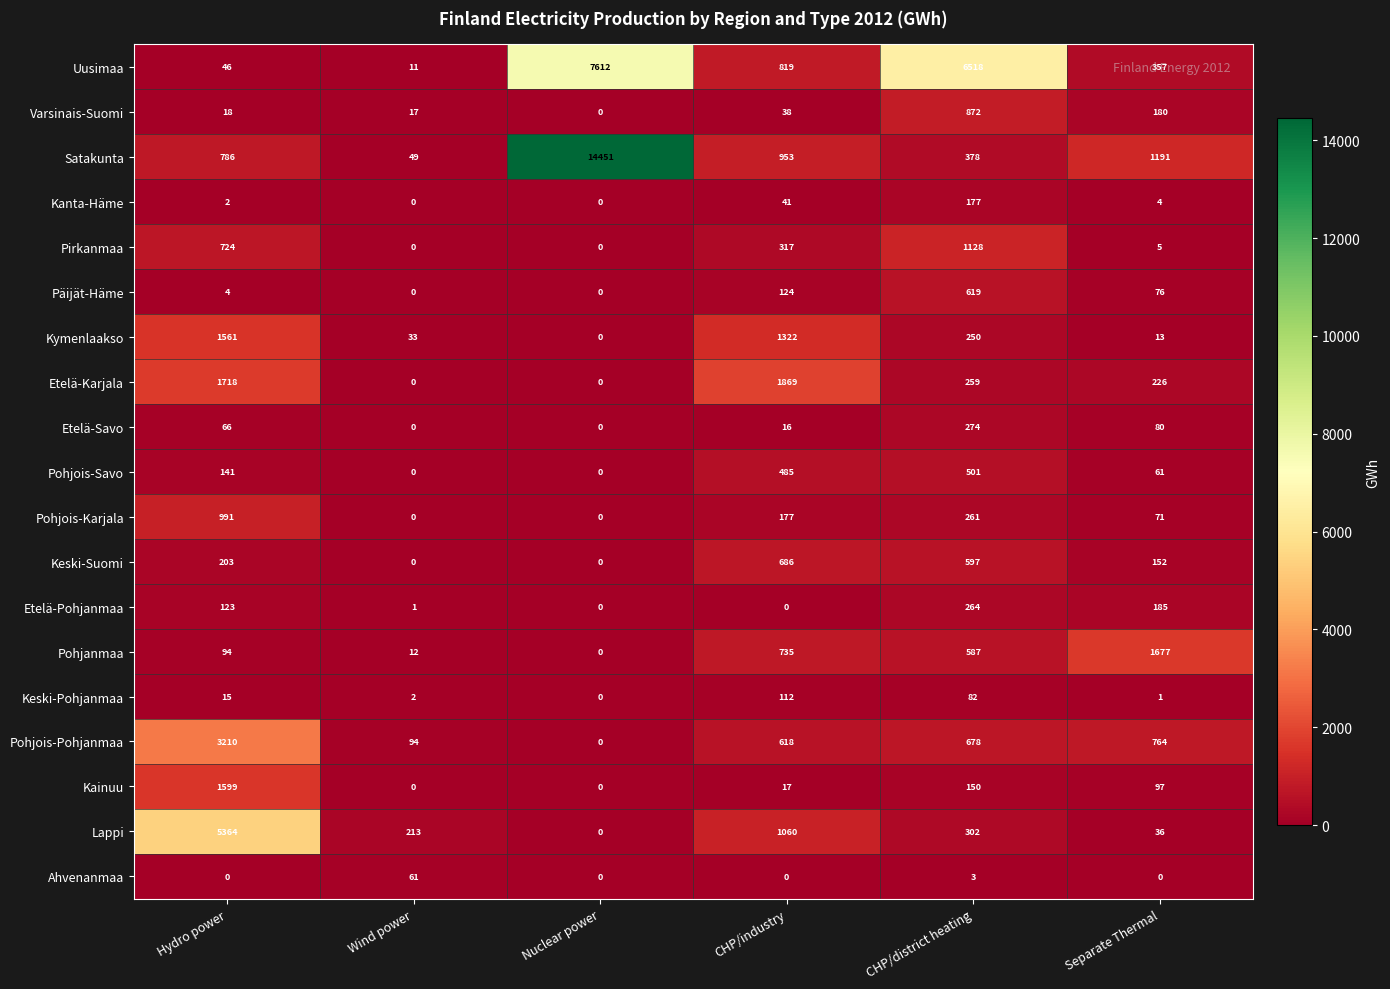

What is the total value across all series at Hydro power?

16665